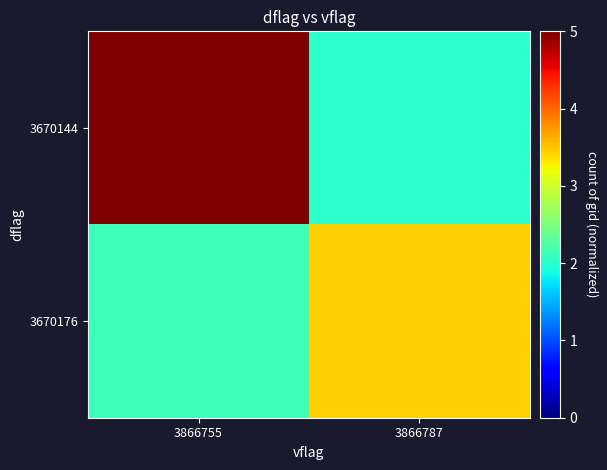

What is the spread (max minus min) of values at 3866787?

1.4